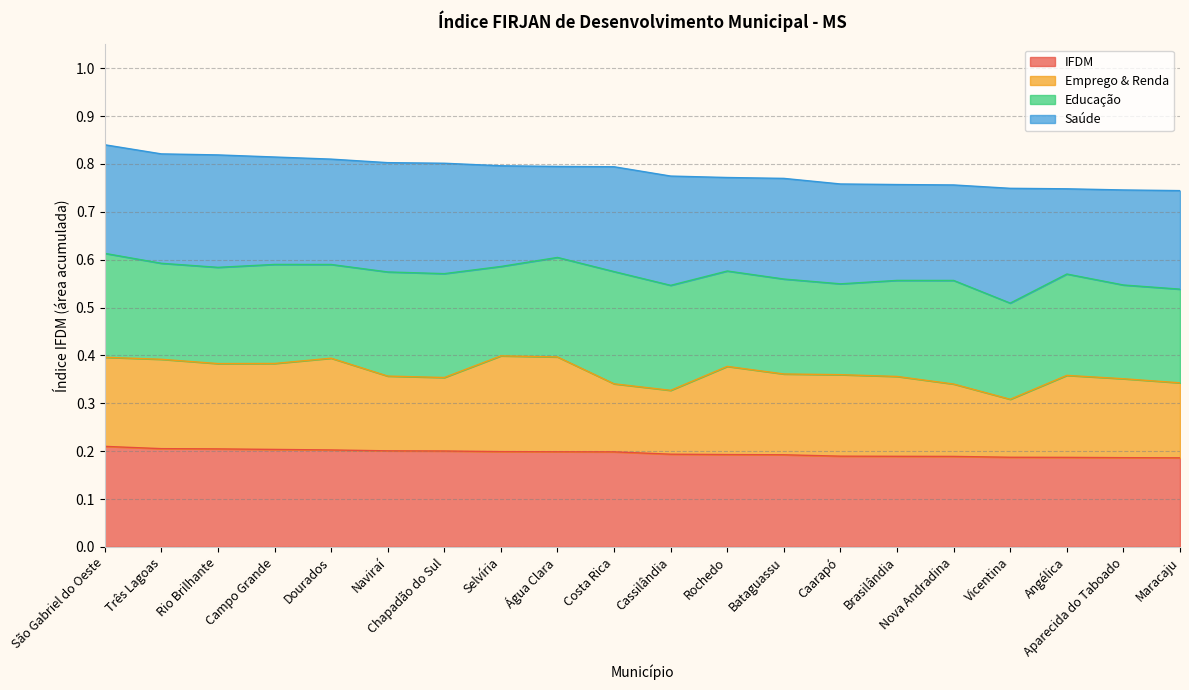

Is the value of IFDM at Maracaju greater than the value of Educação at Rio Brilhante?

No